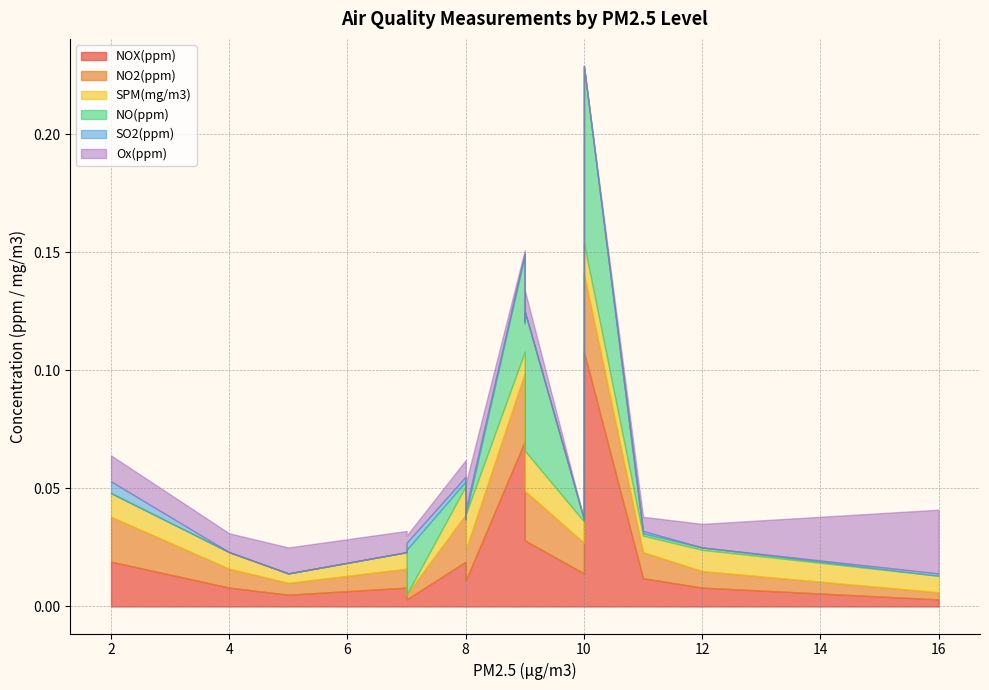

What is the sum of all NO(ppm) values?

0.2